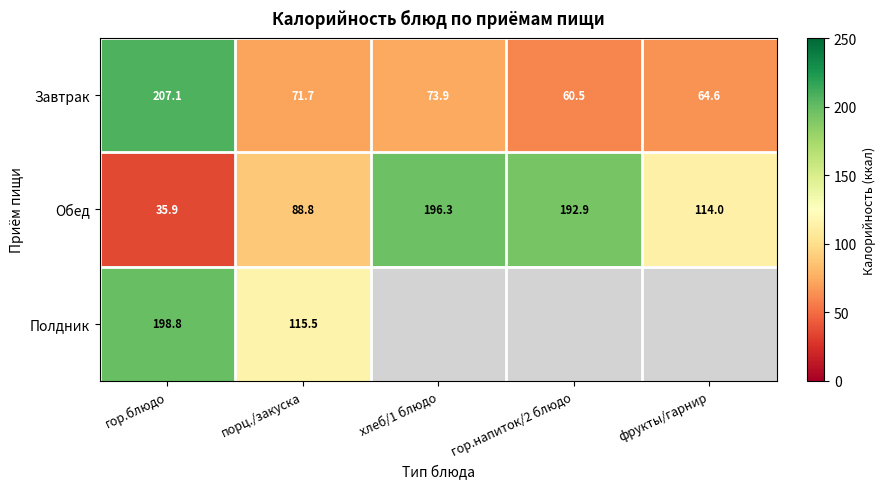

What is the difference between the second highest and minimum values in the Завтрак series?

13.4